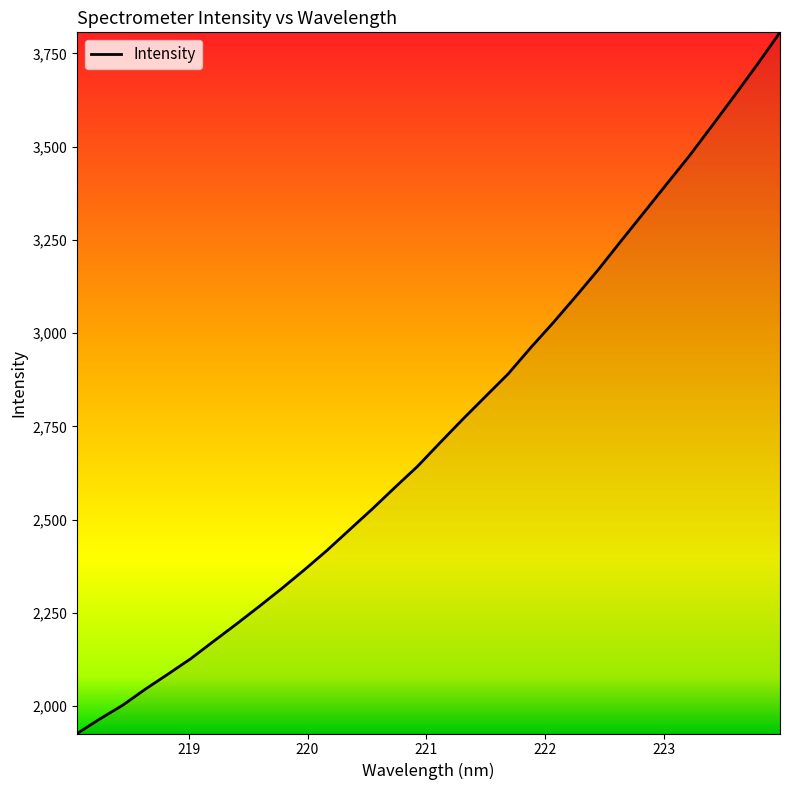

What is the smallest value displayed?

1926.7